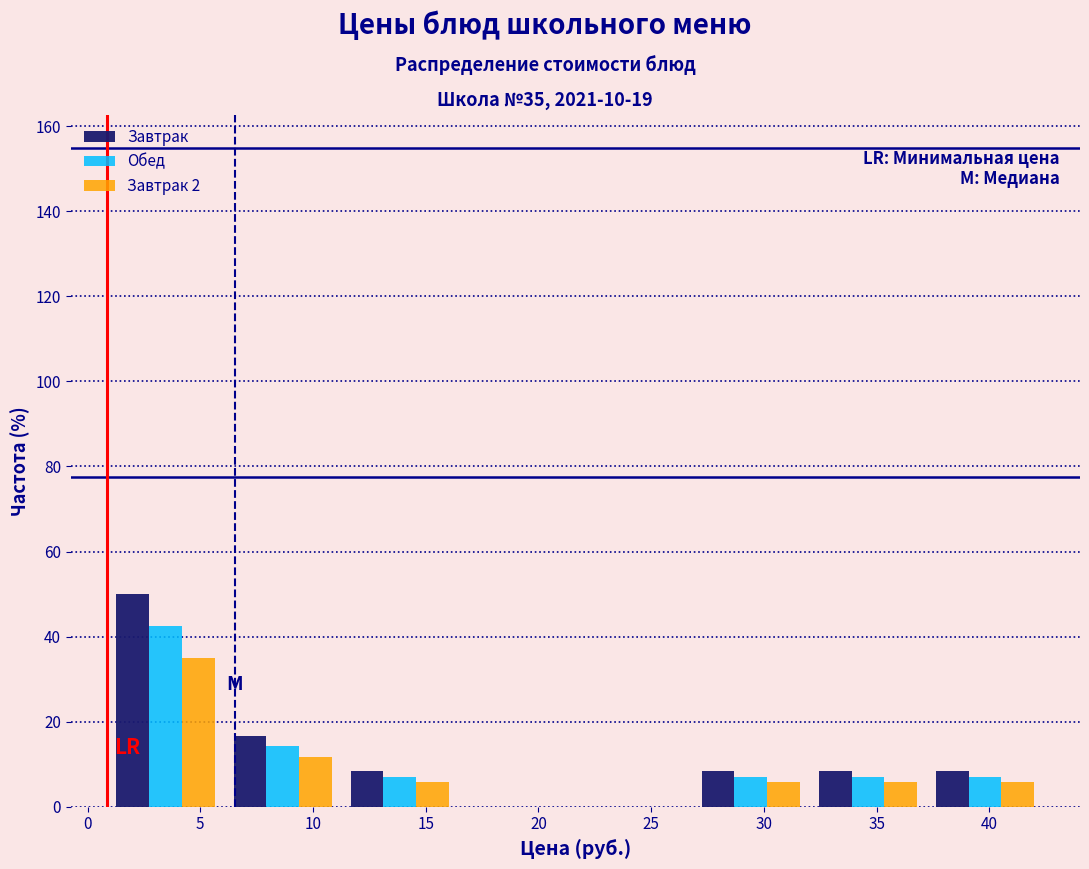

In the Обед series, which range on the x-axis has the tallest bar?

1.0 to 6.0